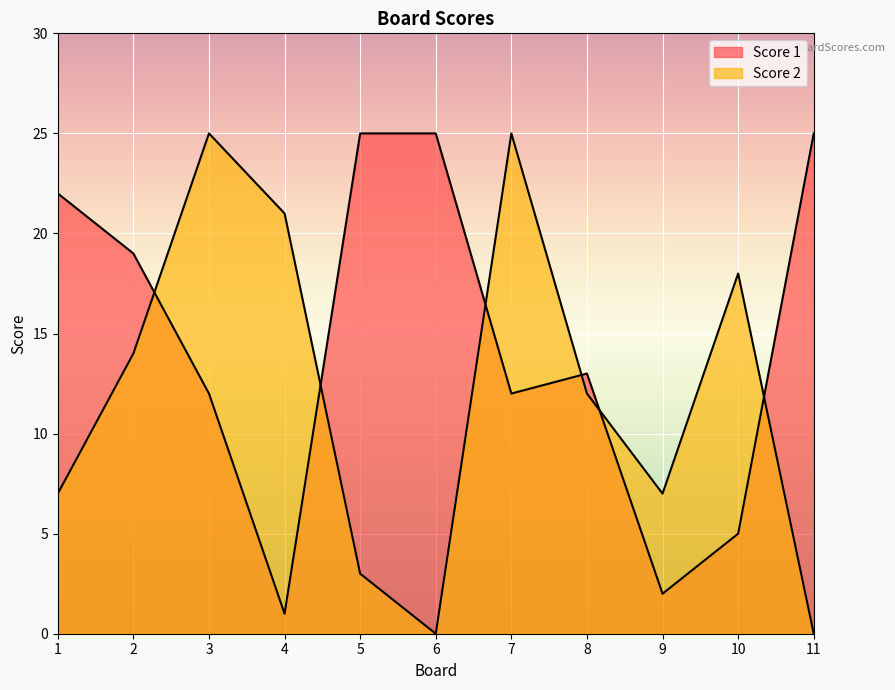

What is the approximate value of Score 2 at 10, to the nearest 5?

20